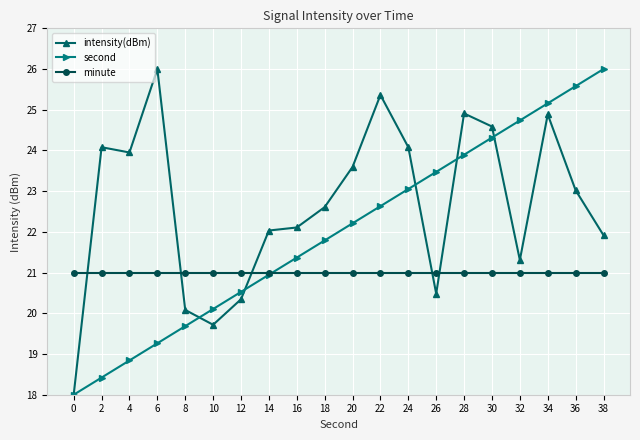

Which series has the largest total across all categories?

intensity(dBm)